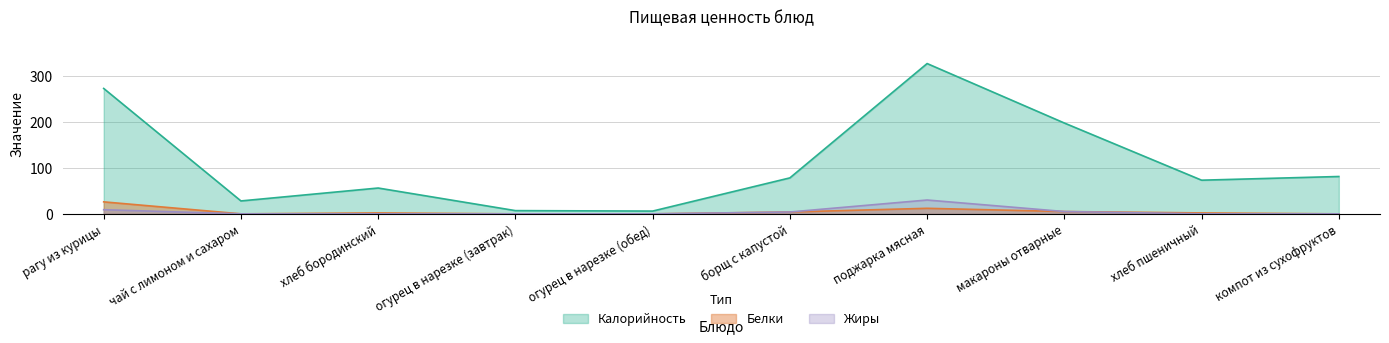

Is the value of Калорийность at огурец в нарезке (обед) greater than the value of Жиры at хлеб пшеничный?

Yes